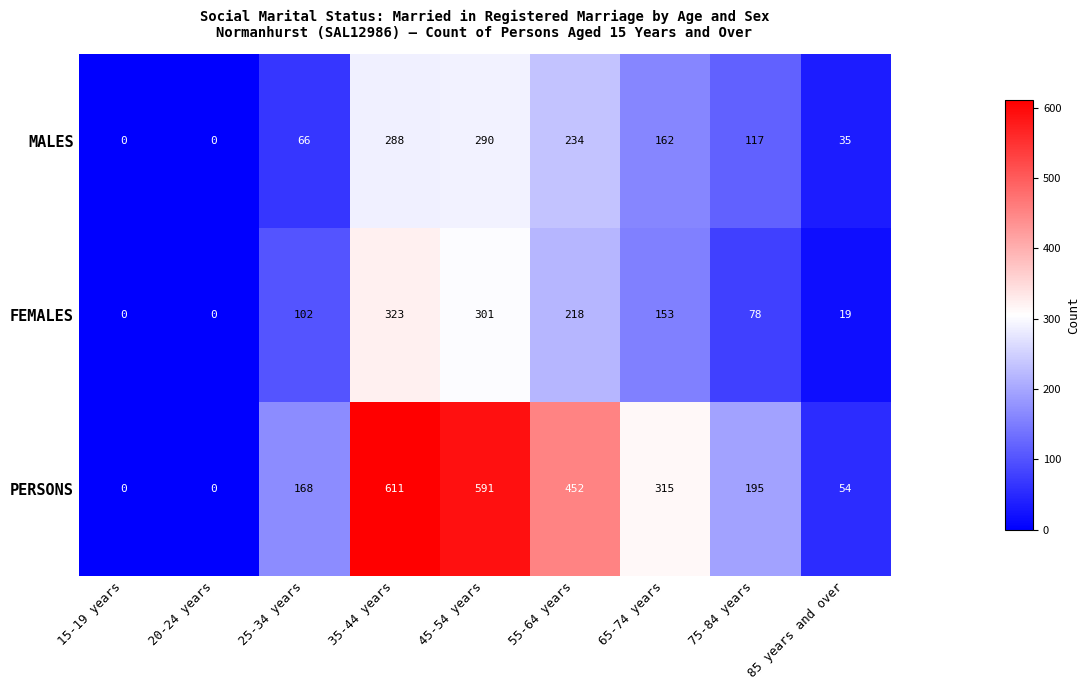

What is the average value of the MALES series?

132